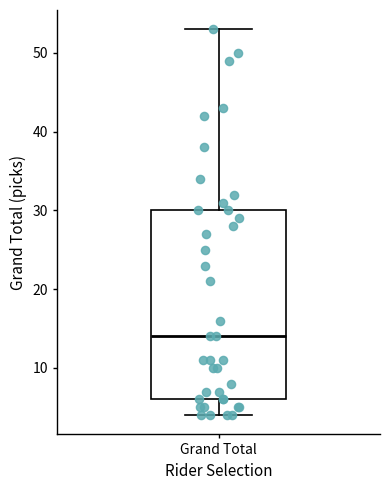

Transcribe this box plot: give where the median line is, the range the box spans, and where the two whiskers end, as read against the y-axis. The values are not printed on the chart, so give them approximately, as read against the axis.

median 14, box 6 to 30, whiskers 4 to 53